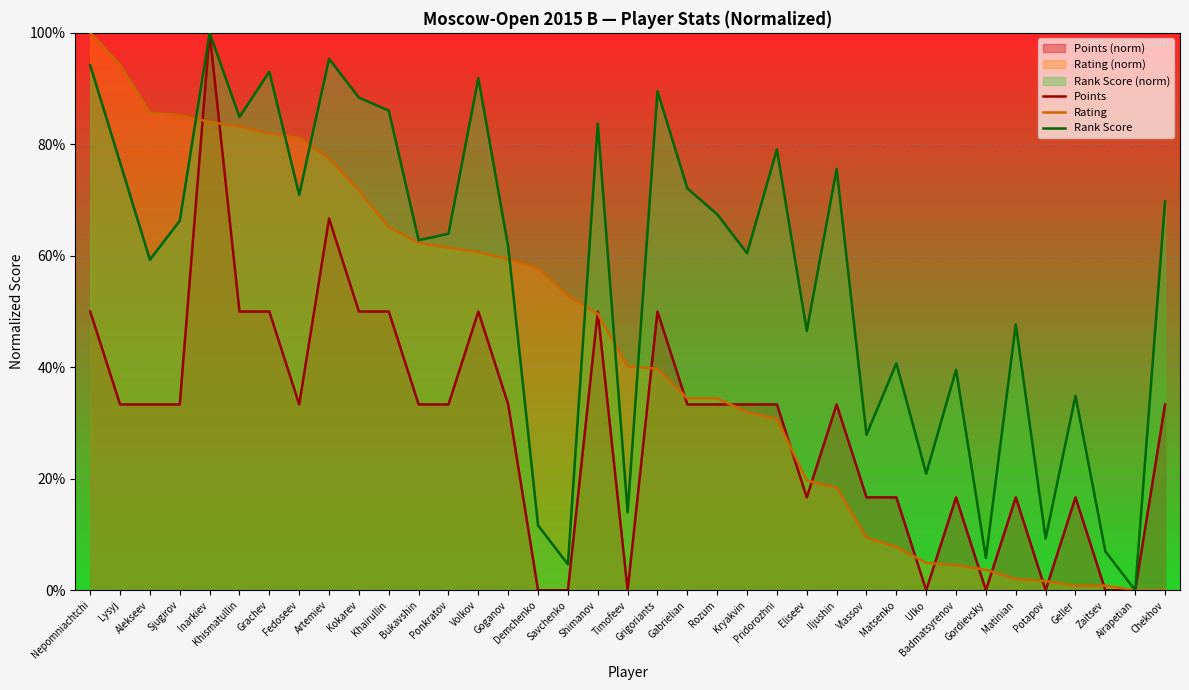

True or false: Rank Score has a value of 9.1 at Gordievsky.

False